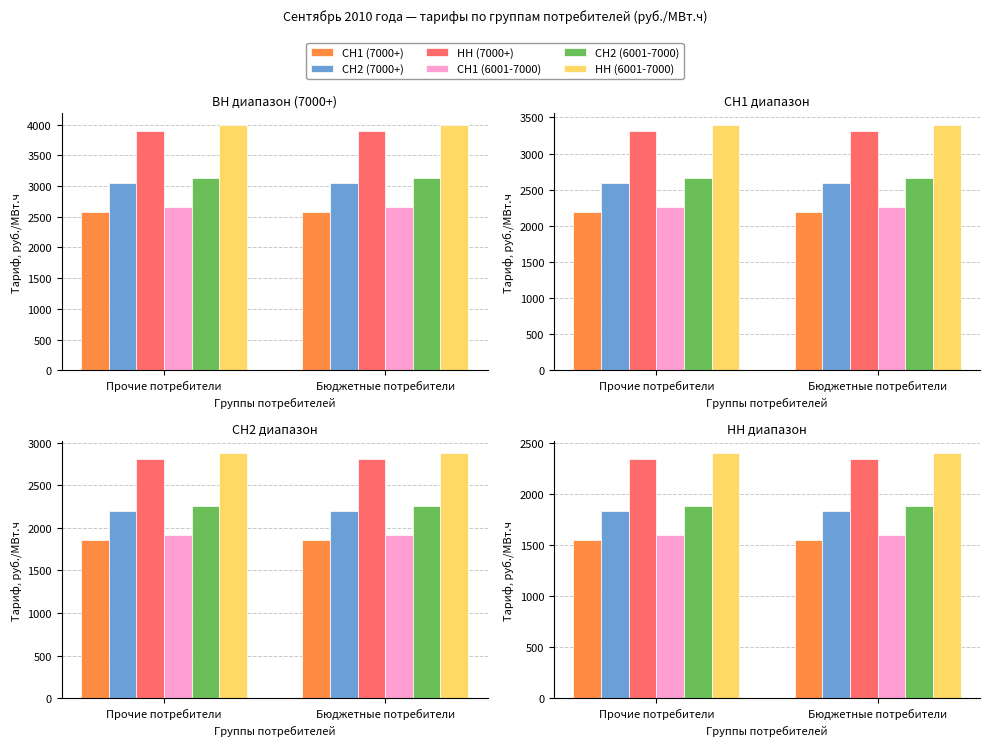

Rank the series by their maximum value, from highest to lowest.

НН (6001-7000), НН (7000+), СН2 (6001-7000), СН2 (7000+), СН1 (6001-7000), СН1 (7000+)